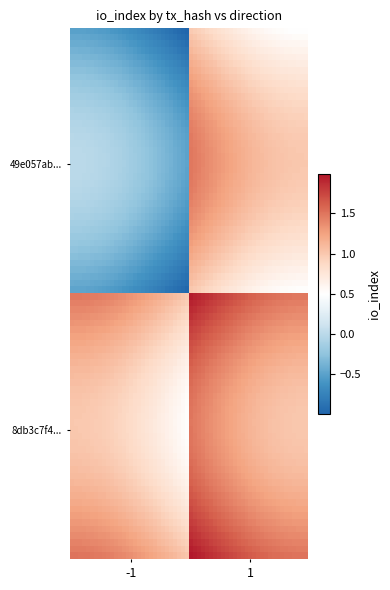

Reading left to right, transcribe all the data shown in this chart.

49e057abf40cdfa0b37a7b9f9c74570ded567ea: -1	1
8db3c7f4e55bf07e7c74be91078431484d4af2c: 1	2